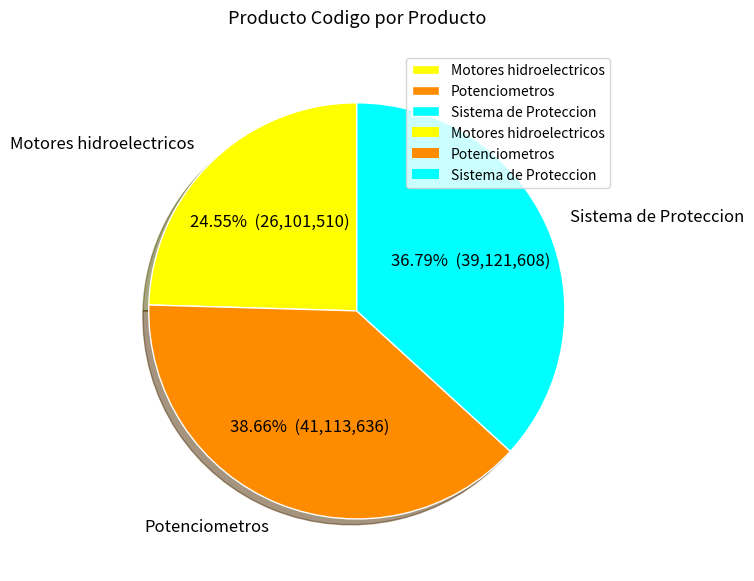

To the nearest percent, what is the difference between the largest and smallest slice percentages?

14%